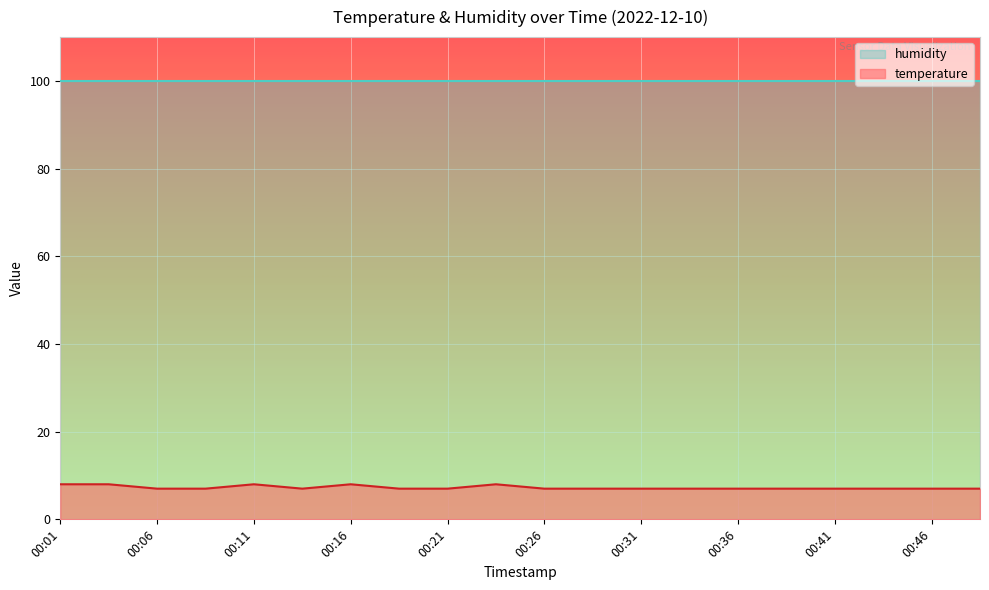

What value does the data have at 00:46?

7